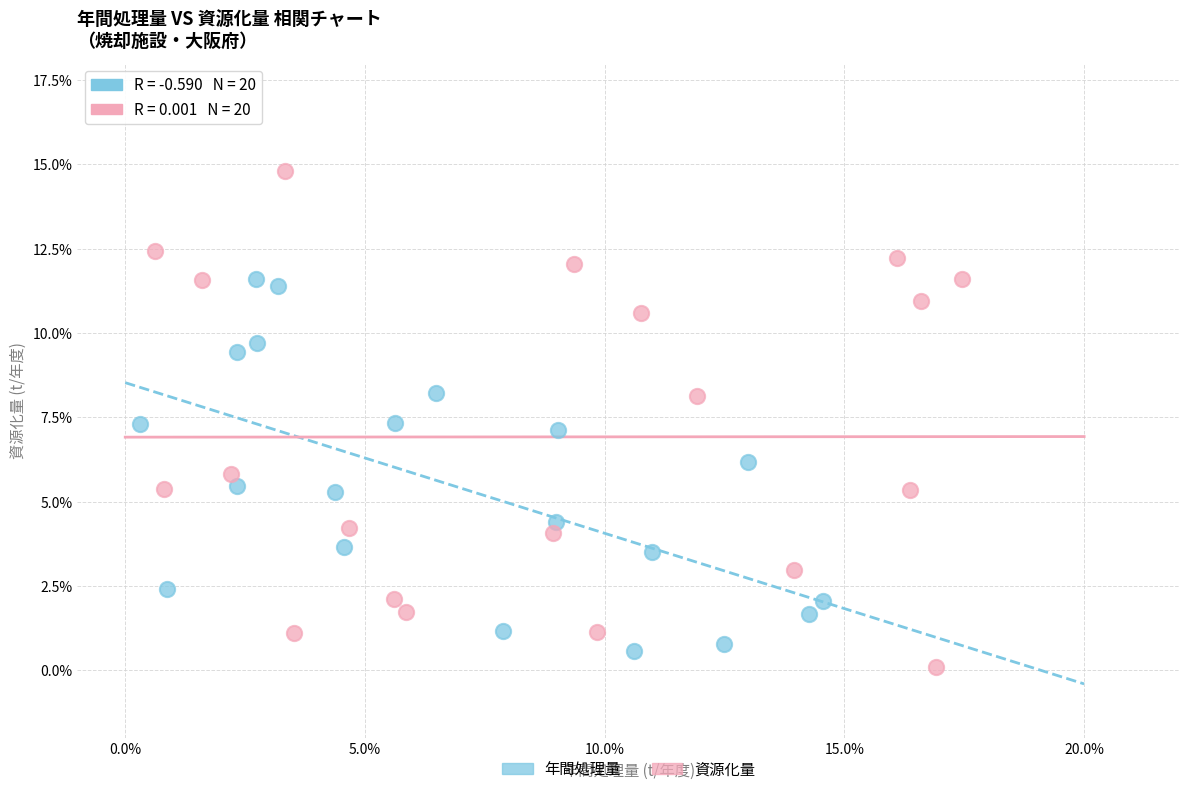

Which series contains the highest Y value?

資源化量